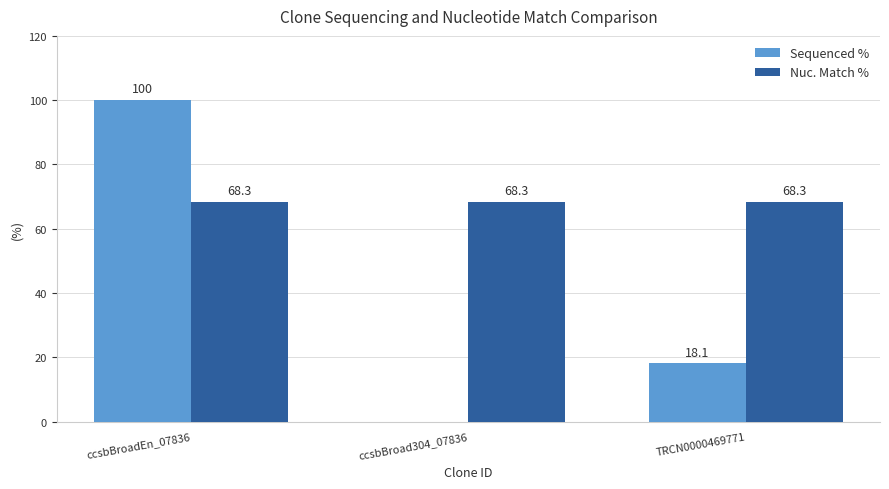

Is it true that Sequenced % equals 31.0 at ccsbBroadEn_07836?

False